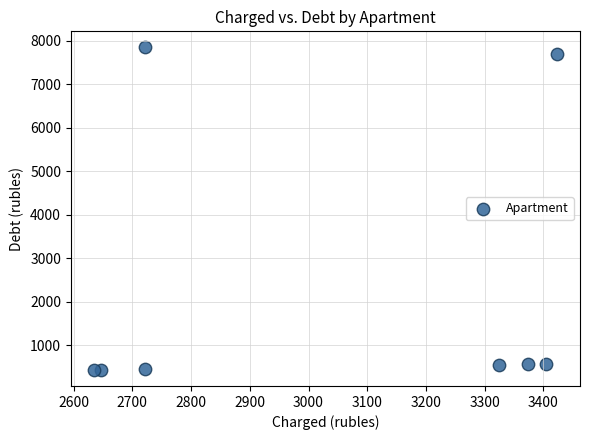

What is the range of Y values (max minus min)?

7411.7